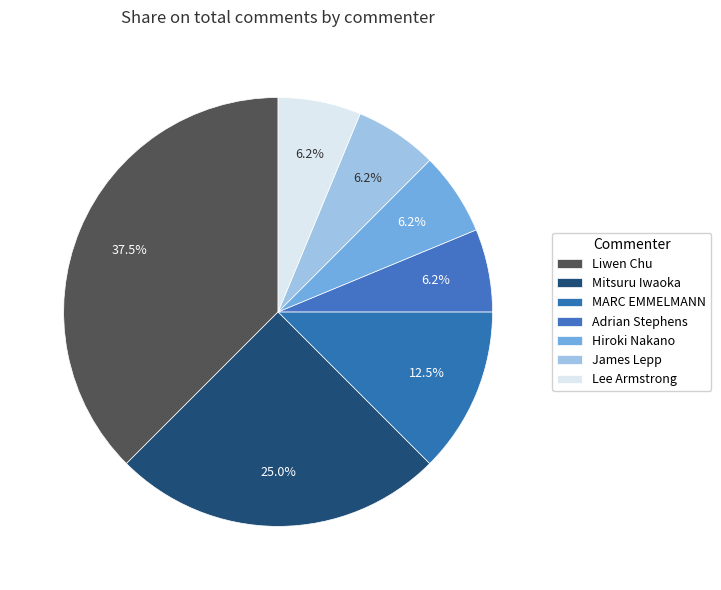

To the nearest percent, what percentage of the pie is Lee Armstrong?

6%